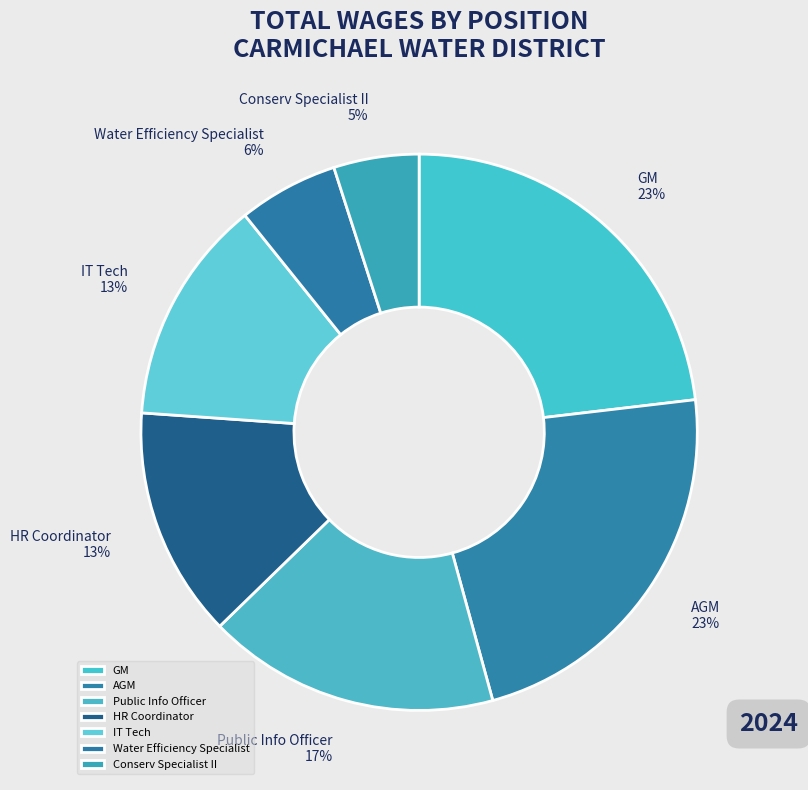

Count the number of slices in the pie.

7